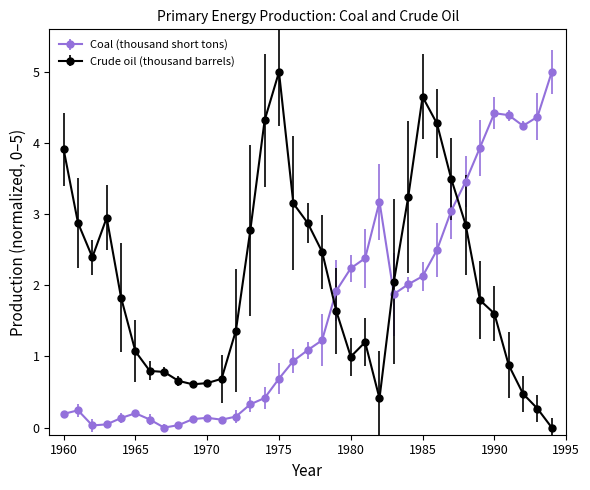

What is the greatest value displayed?

5.0